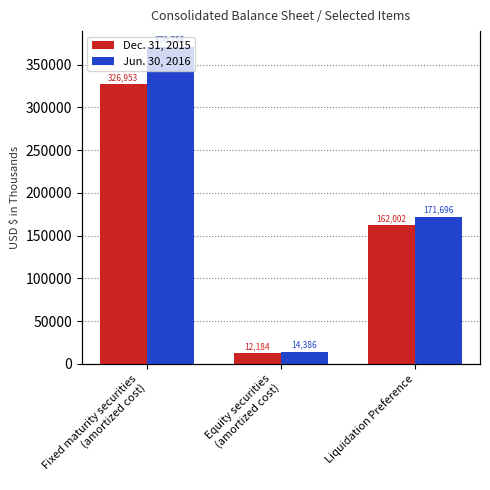

Which series has the largest range (max minus min)?

Jun. 30, 2016